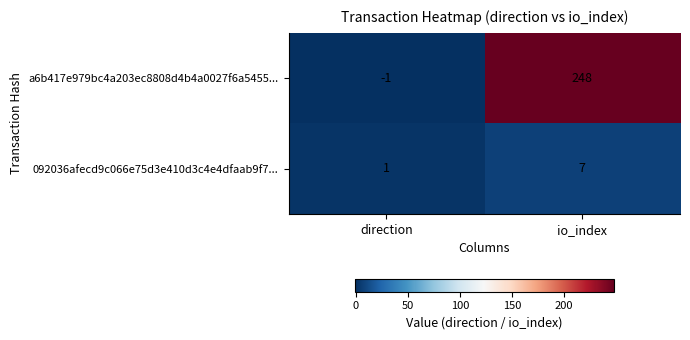

How many series are shown in this chart?

2